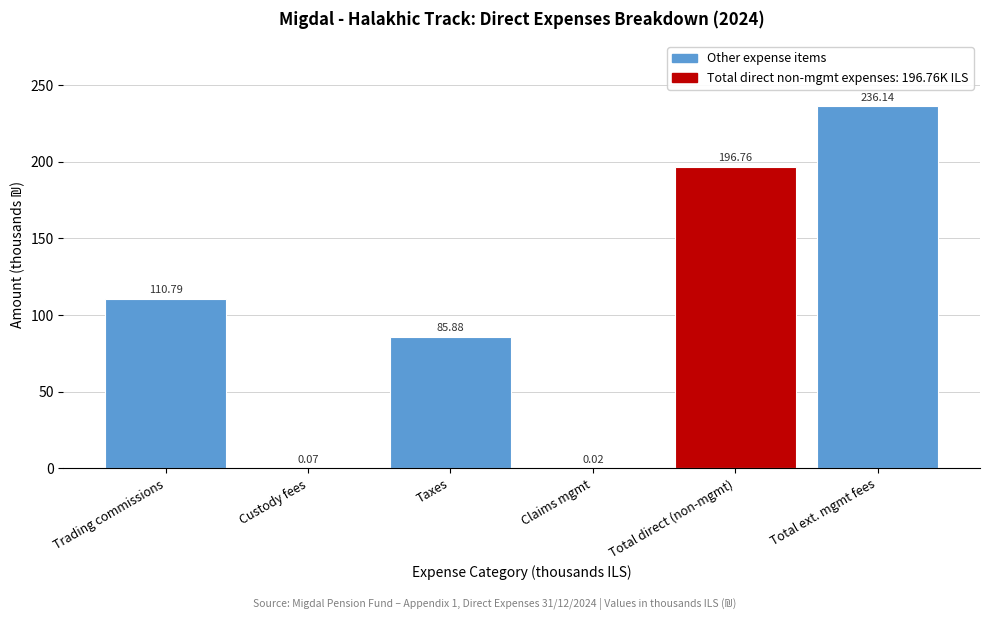

Which category has the highest value across all series?

Total ext. mgmt fees